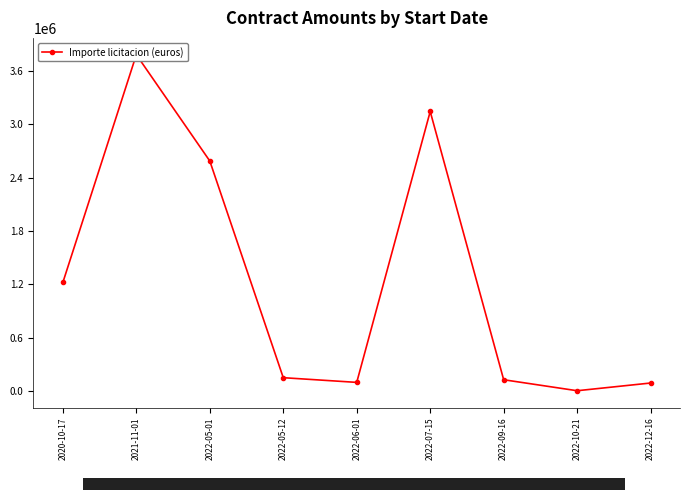

What position from the left is 2022-10-21?

8